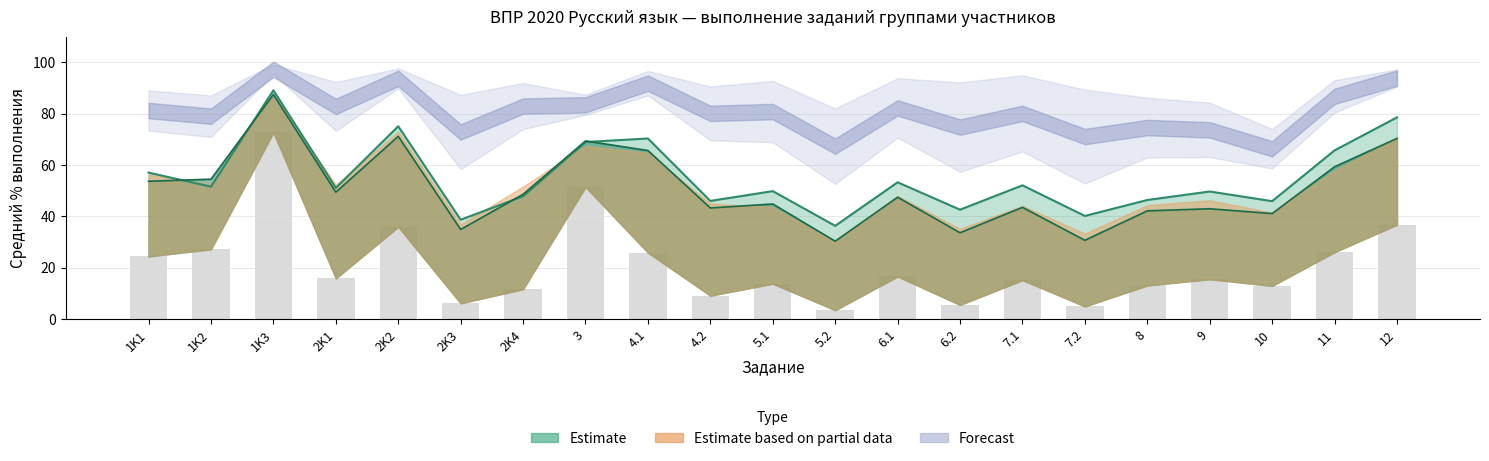

Reading right to left, list all the values displayed in this chart.

Вся выборка: 12=78.5	11=65.7	10=45.9	9=49.7	8=46.4	7.2=40.1	7.1=52.1	6.2=42.6	6.1=53.2	5.2=36.3	5.1=49.8	4.2=46.0	4.1=70.3	3=68.9	2K4=47.8	2K3=38.7	2K2=75.1	2K1=51.0	1K3=89.1	1K2=51.5	1K1=57.0
Республика Северная Осетия-Алания: 12=70.3	11=59.3	10=41.1	9=42.9	8=42.1	7.2=30.6	7.1=43.5	6.2=33.6	6.1=47.4	5.2=30.3	5.1=44.8	4.2=43.2	4.1=65.6	3=69.4	2K4=48.6	2K3=34.9	2K2=71.2	2K1=49.4	1K3=87.4	1K2=54.5	1K1=53.6
Группа баллов 2: 12=36.7	11=26.0	10=12.9	9=15.5	8=13.1	7.2=4.9	7.1=15.1	6.2=5.5	6.1=16.6	5.2=3.4	5.1=13.8	4.2=9.1	4.1=25.9	3=51.5	2K4=11.6	2K3=6.1	2K2=35.9	2K1=15.8	1K3=72.7	1K2=27.2	1K1=24.4